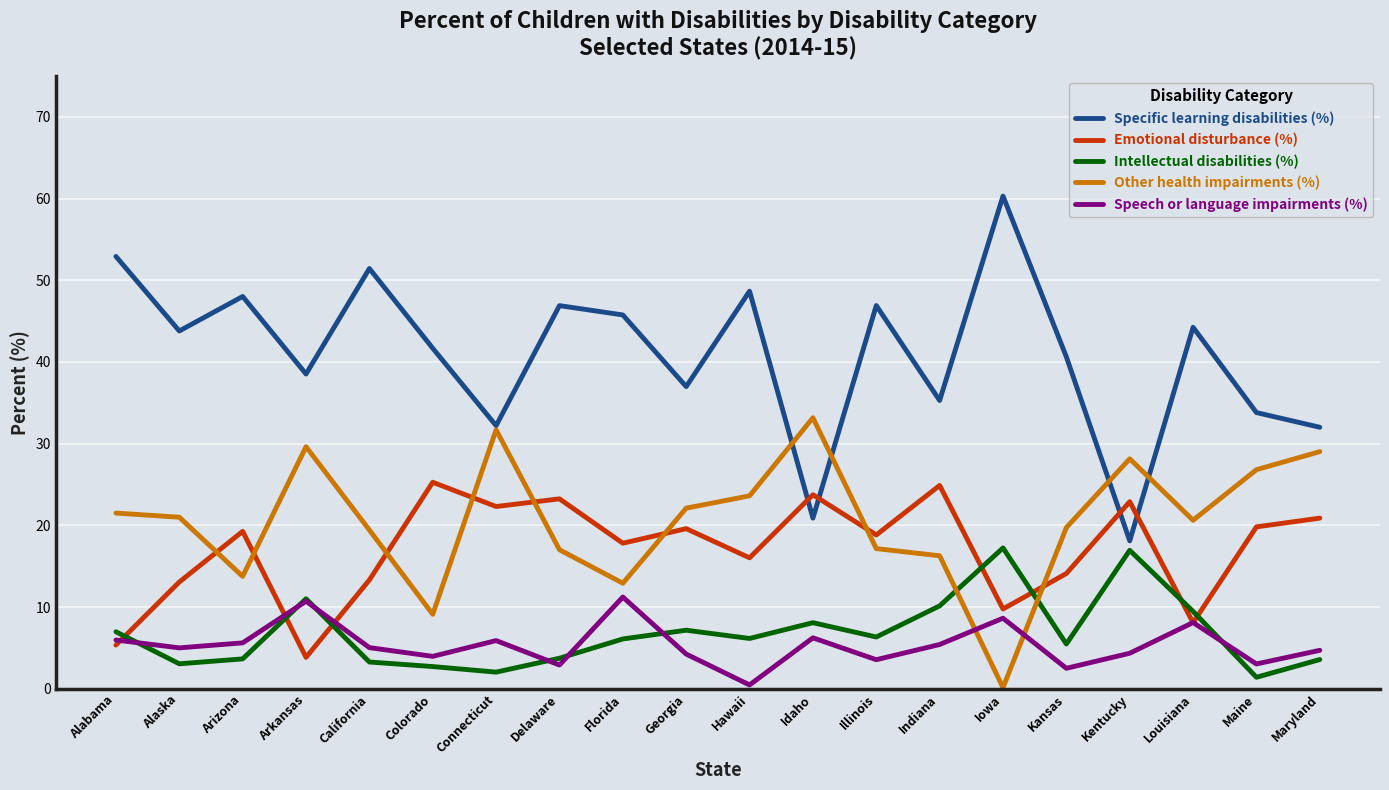

Count the number of categories in the chart.

20